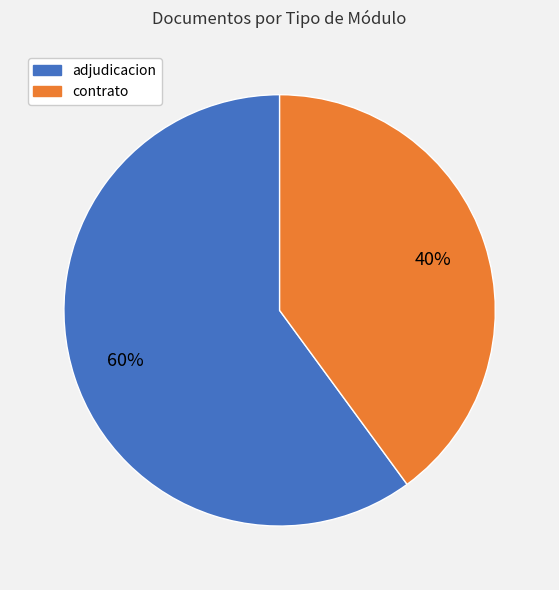

Count the number of slices in the pie.

2